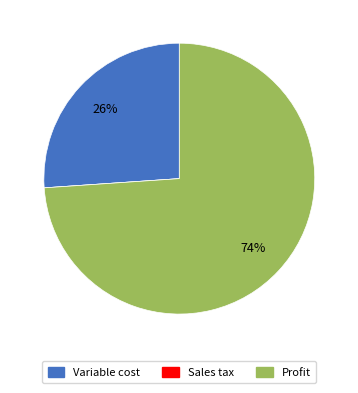

Which category has the biggest portion of the pie?

Profit